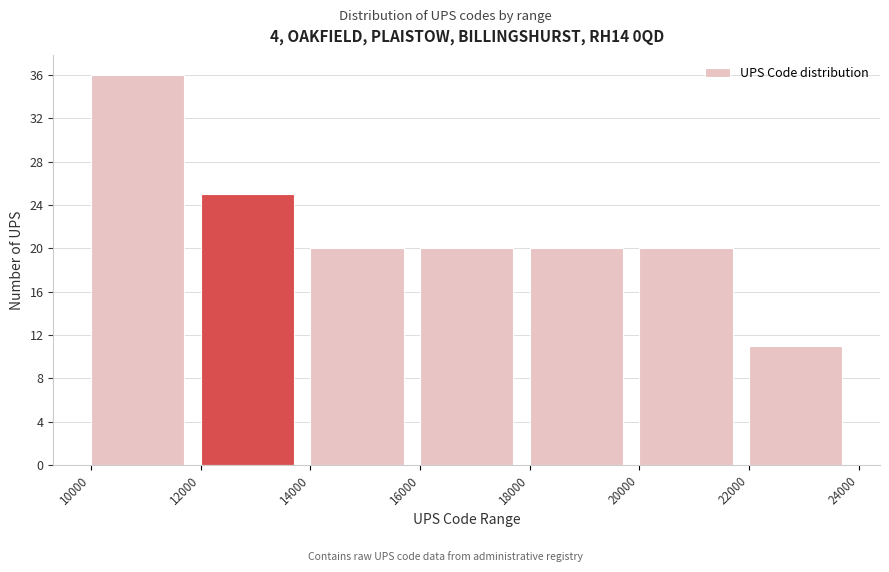

How tall is the bar that spans 10000 to 12000 on the x-axis? The values are not printed on the chart, so give them approximately, as read against the axis.

36